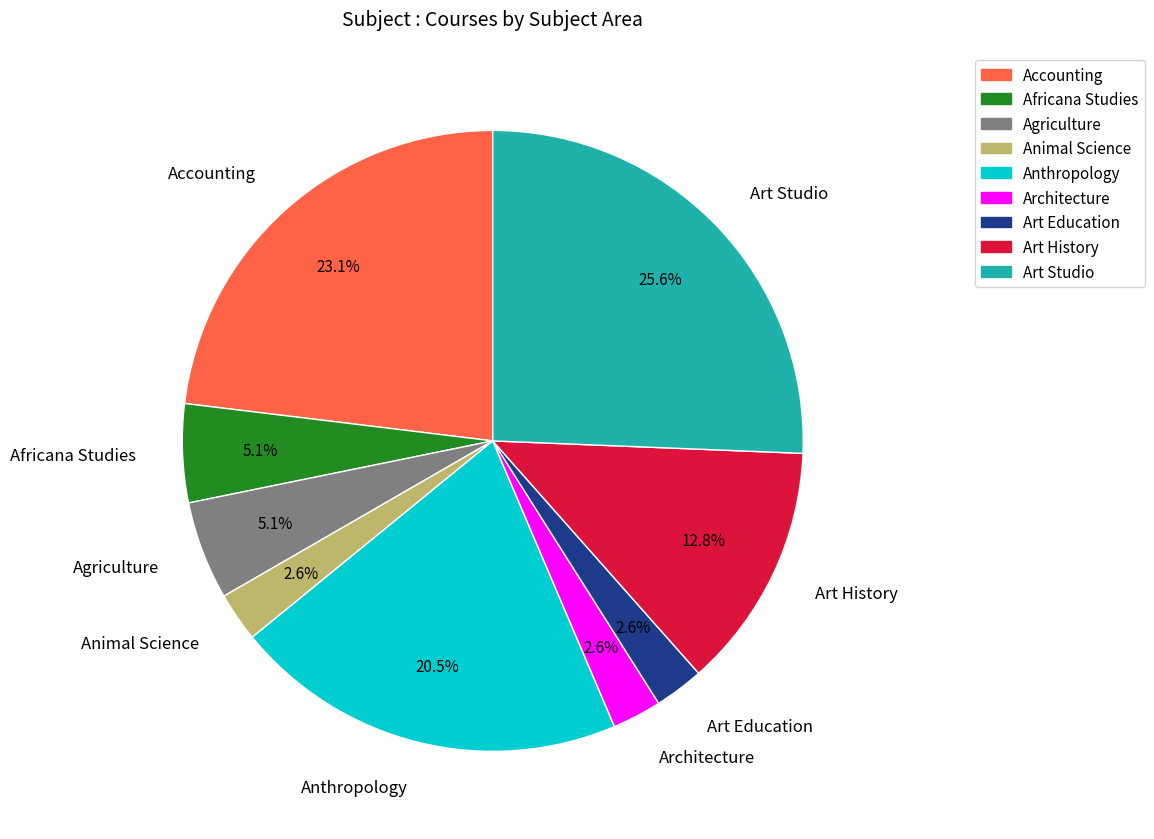

Which category has the biggest portion of the pie?

Art Studio